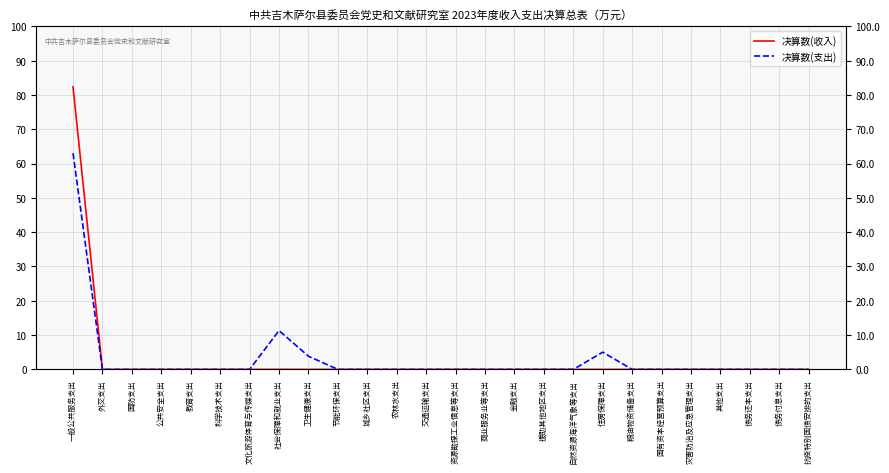

List the series in order of their overall mean, highest first.

决算数(支出), 决算数(收入)